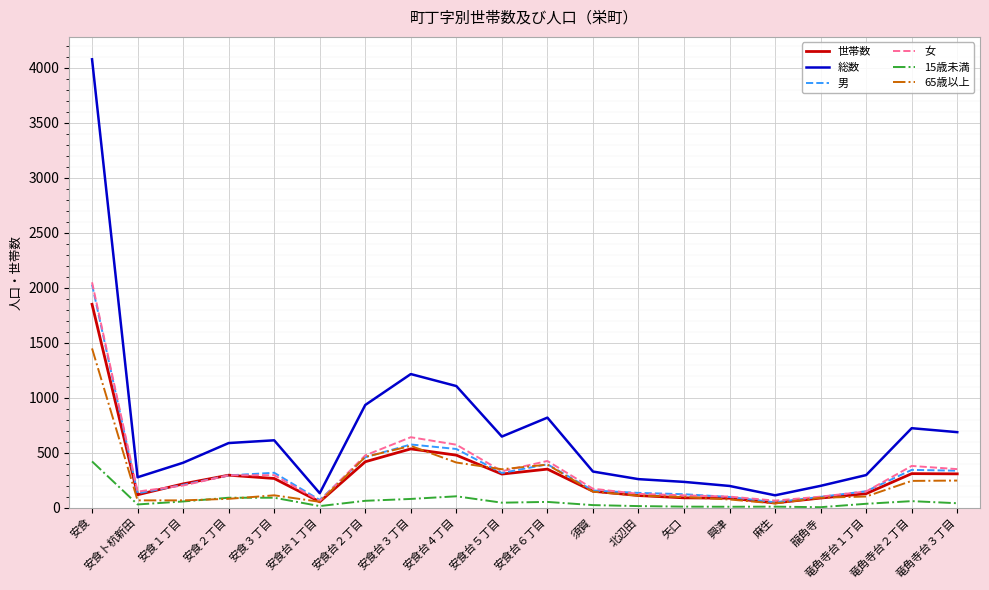

Is the value of 総数 at 安食台３丁目 greater than the value of 世帯数 at 安食台６丁目?

Yes